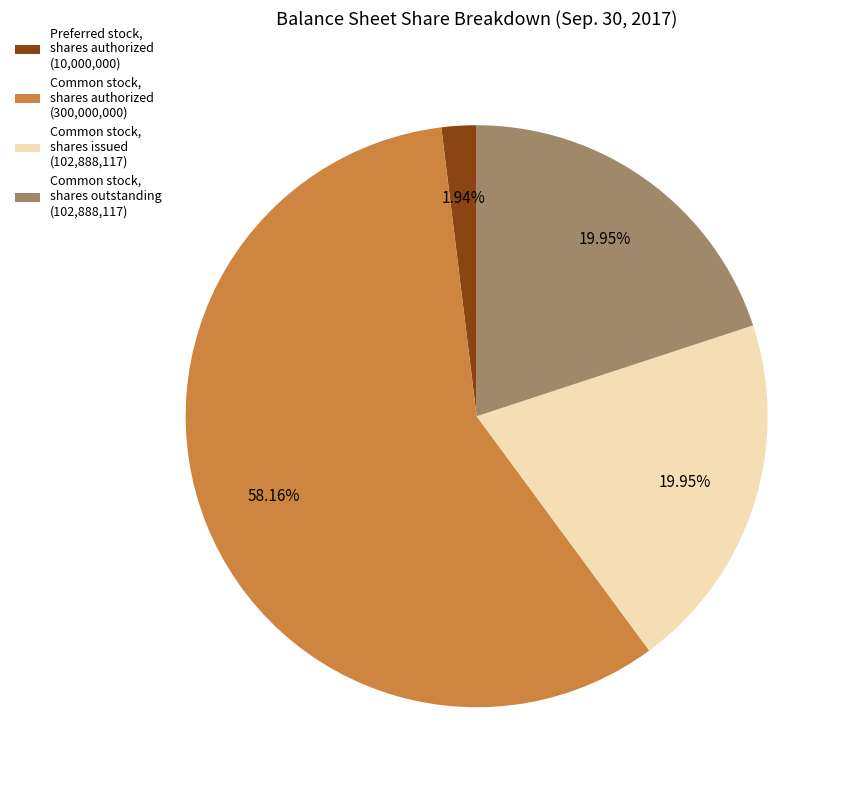

Is the sum of Common stock, shares issued (102,888,117) and Preferred stock, shares authorized (10,000,000) greater than half?

No